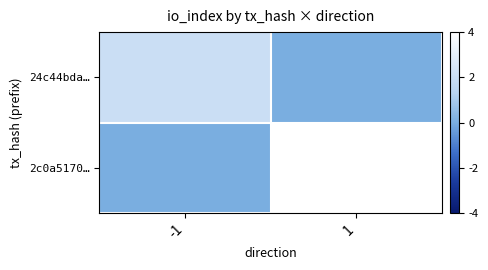

What is the total value across all series at -1?

2